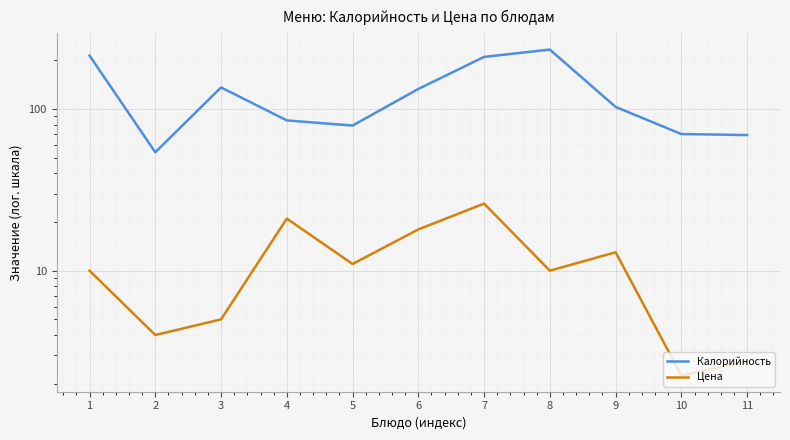

At which category does the chart reach its minimum across all series?

10